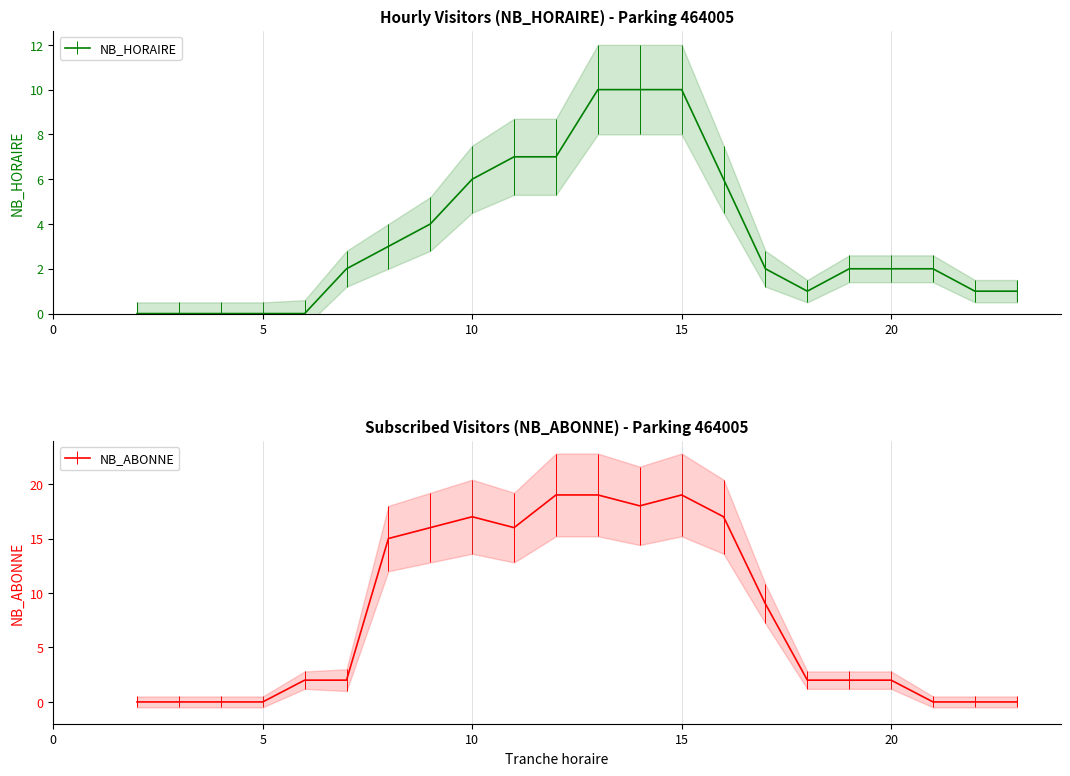

The value of NB_ABONNE at 22 is 0. True or false?

True